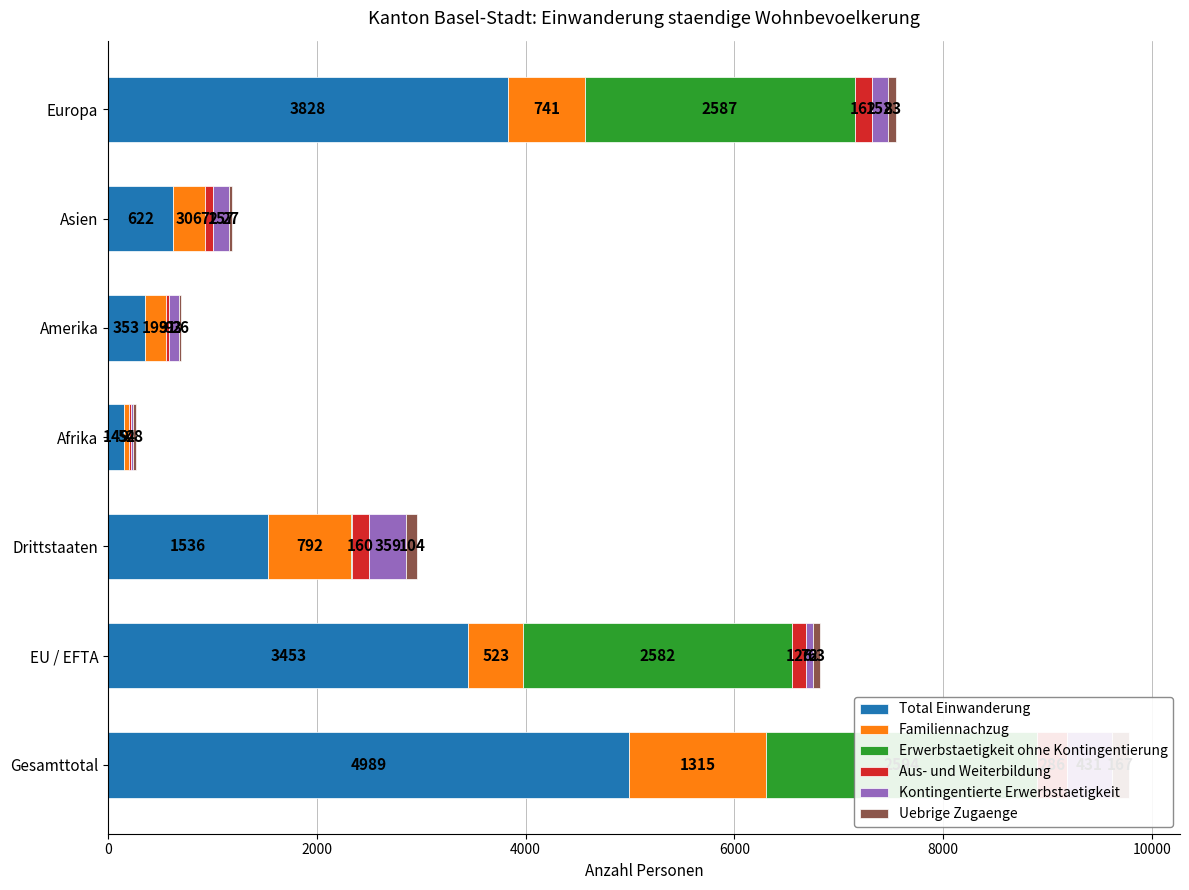

Which has a higher value, 4000 or 2000?

2000